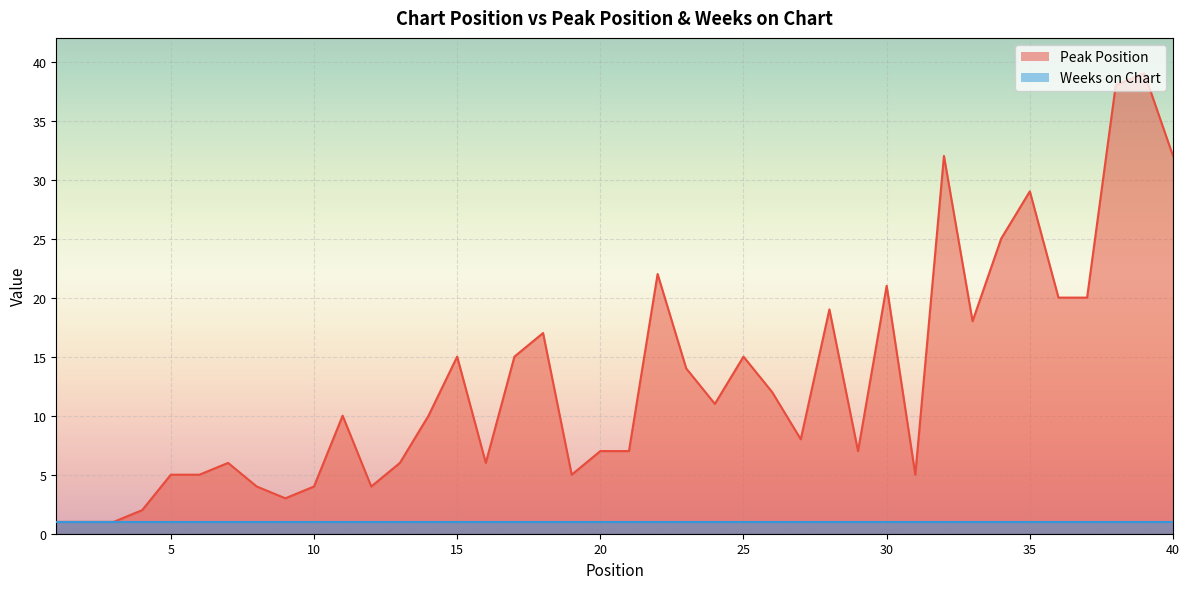

At which label does the data first exceed 10?

15